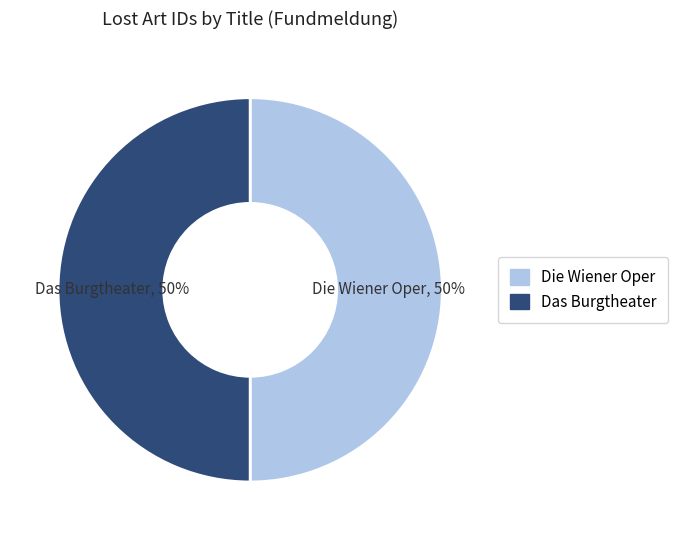

The Das Burgtheater slice represents 50% of the pie. True or false?

True